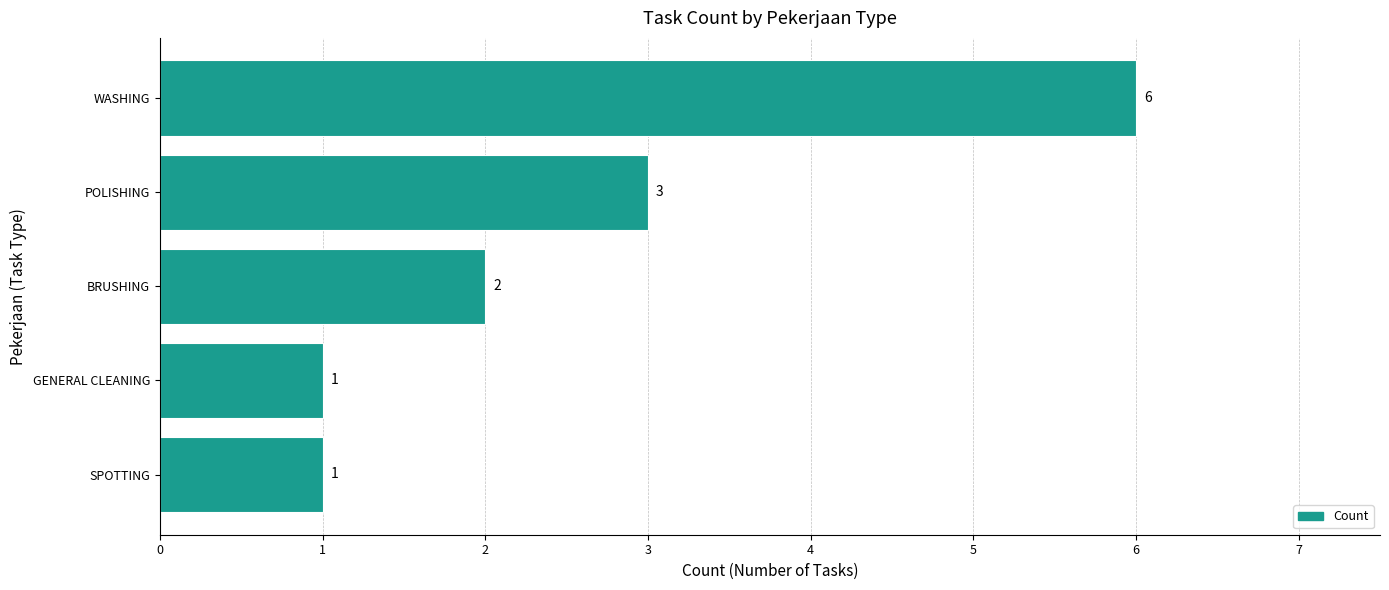

Reading bottom to top, what are all the values shown in this chart?

SPOTTING=1	GENERAL CLEANING=1	BRUSHING=2	POLISHING=3	WASHING=6